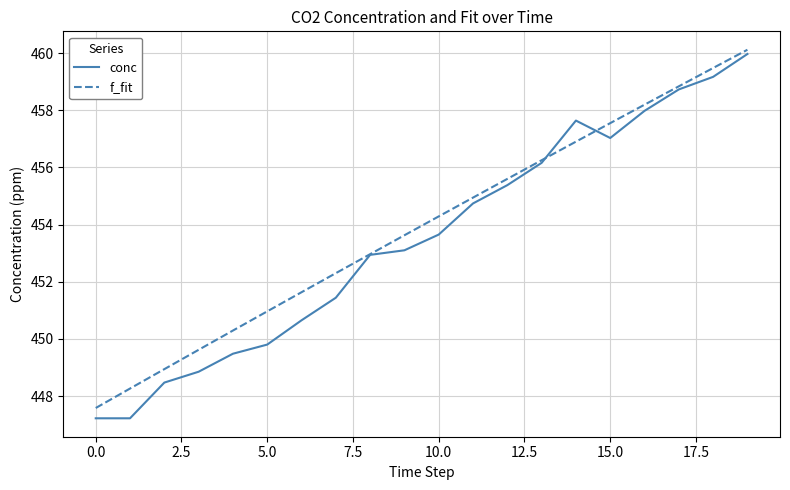

What is the smallest value displayed?

447.2